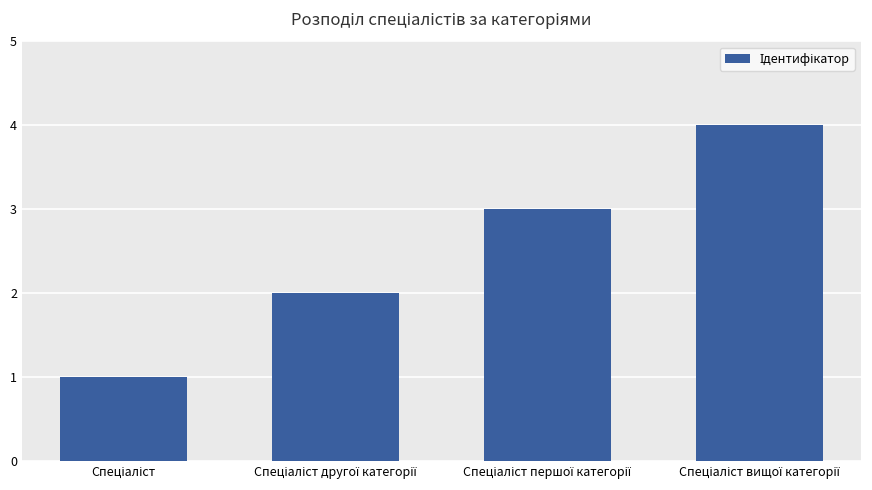

What is the sum of all values?

10